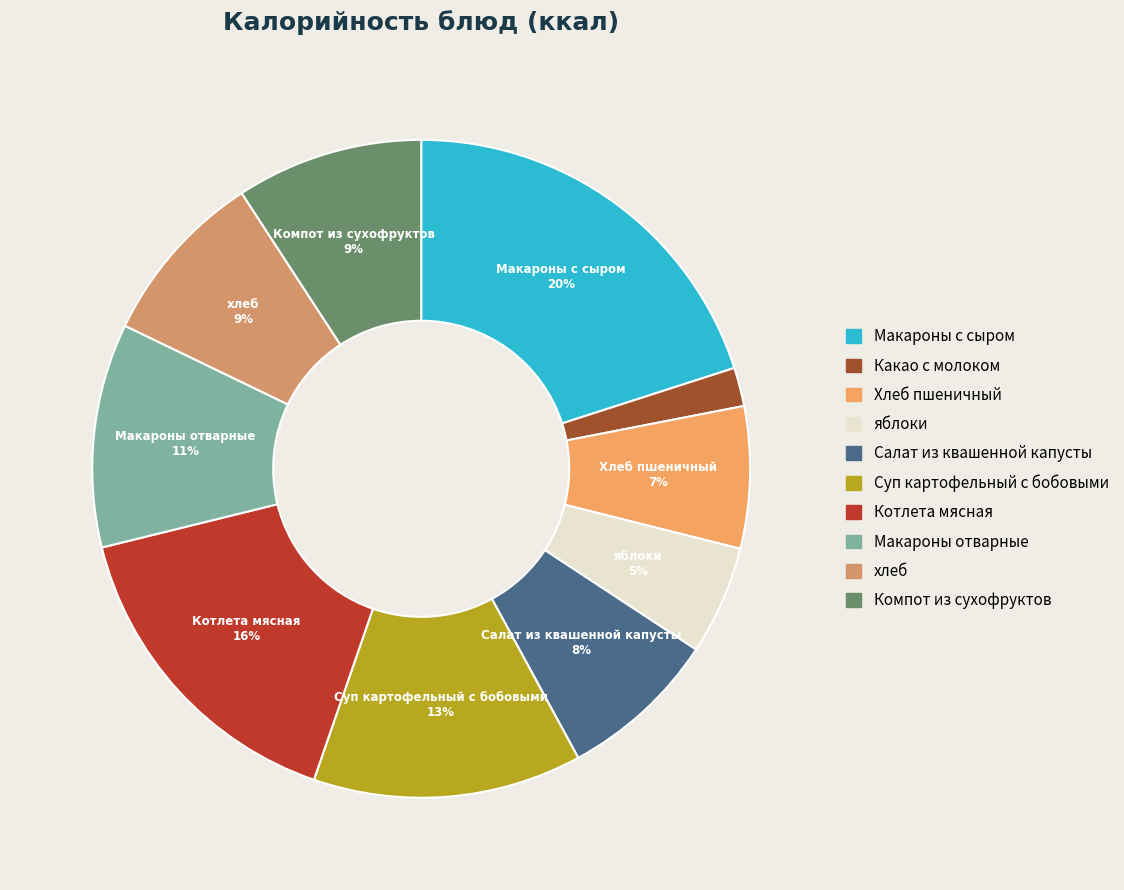

Is it true that яблоки is 5% of the pie?

True